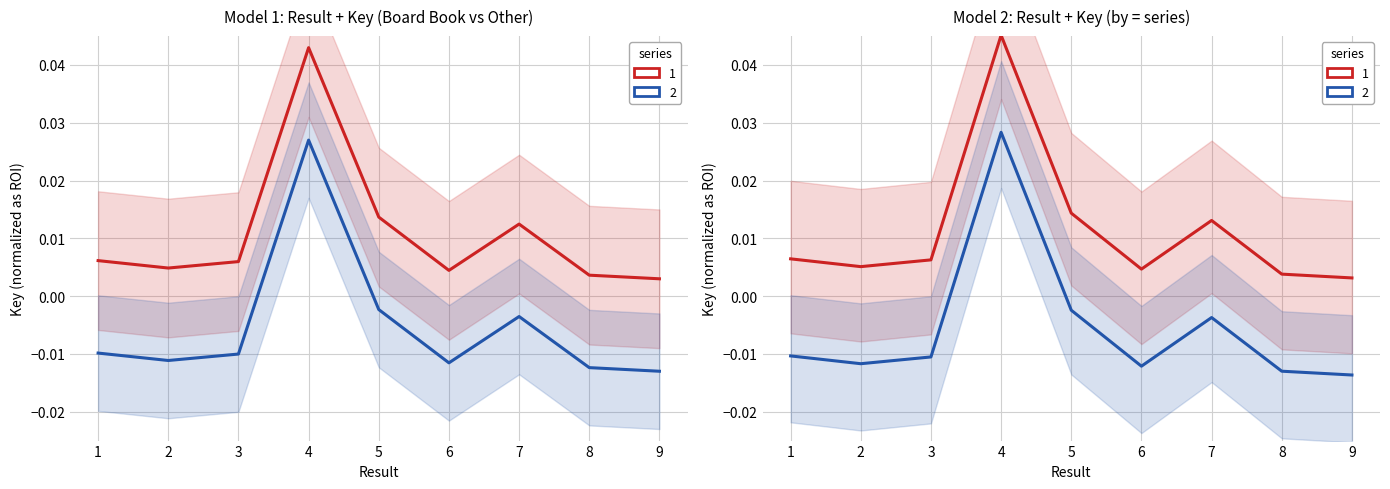

True or false: Series 1 and Series 2 intersect in this chart.

False